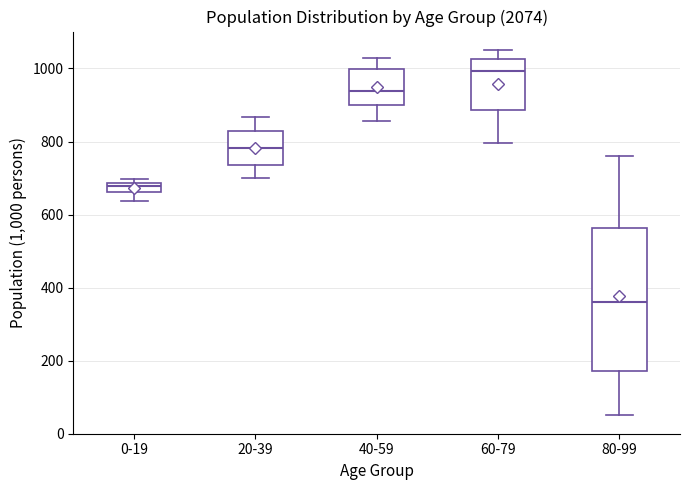

Where is the upper edge of the box for 40-59 on the y-axis? The values are not printed on the chart, so give them approximately, as read against the axis.

1000